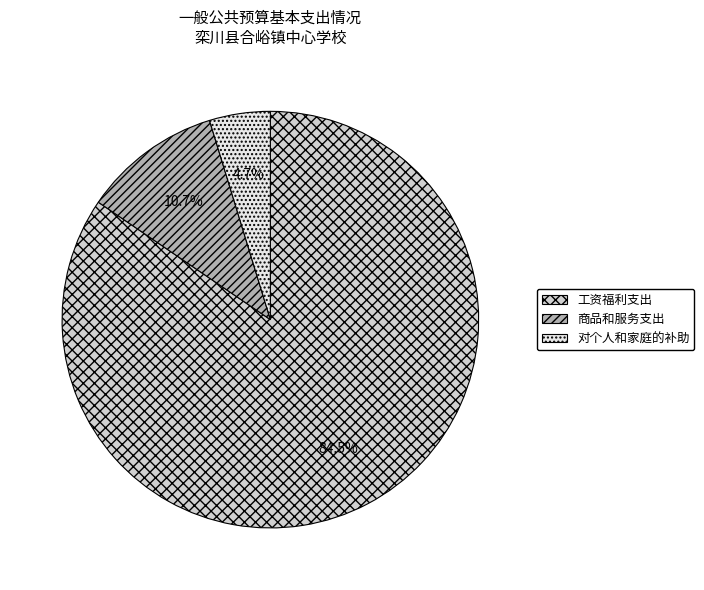

Is there a majority slice in this chart?

Yes